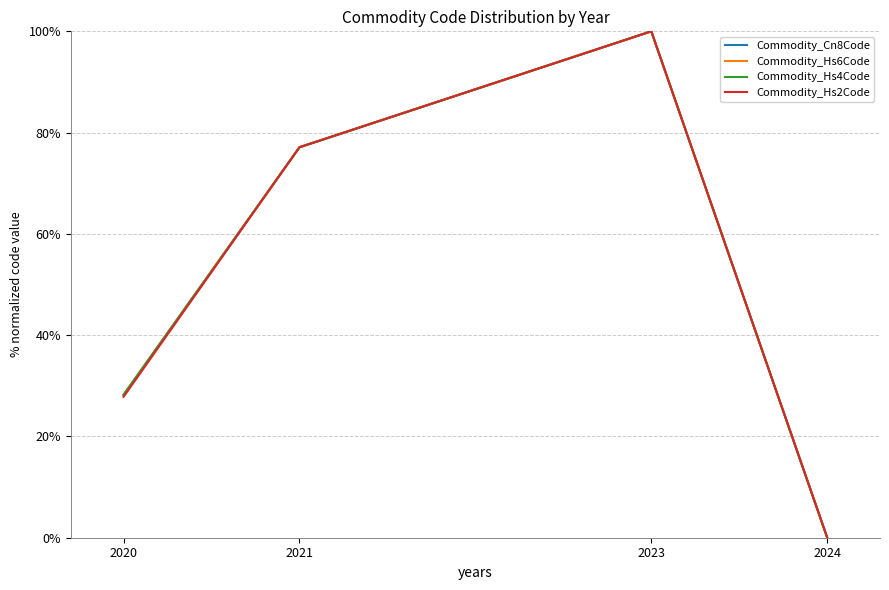

Which series has the largest total across all categories?

Commodity_Hs6Code